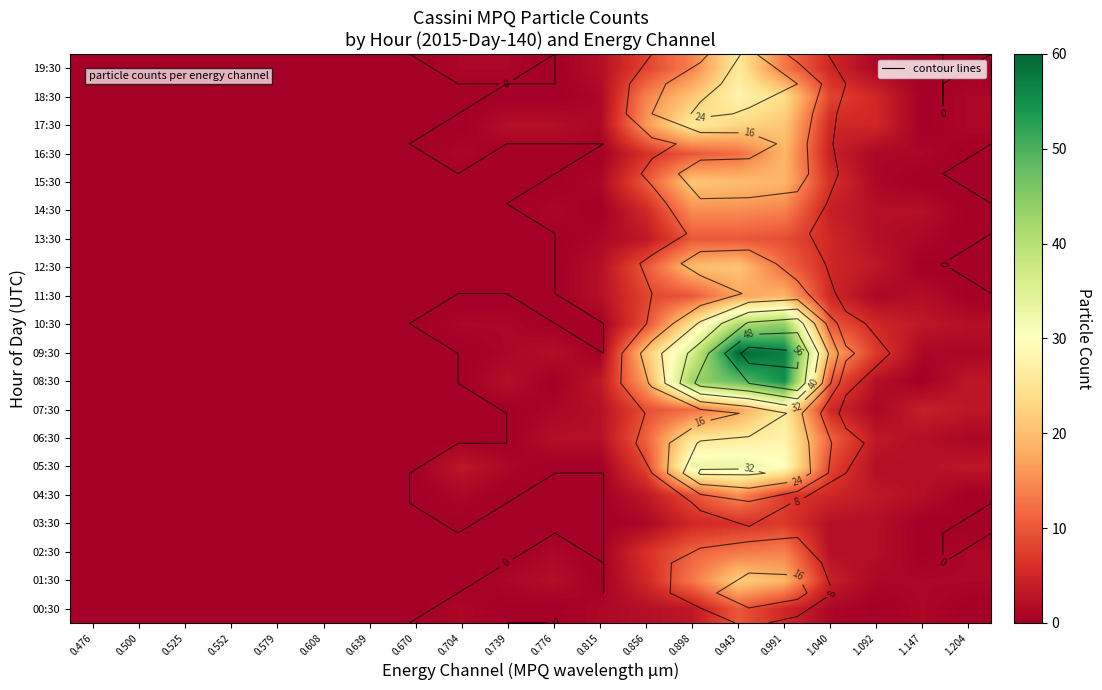

At which category is the sum across all series the highest?

0.943